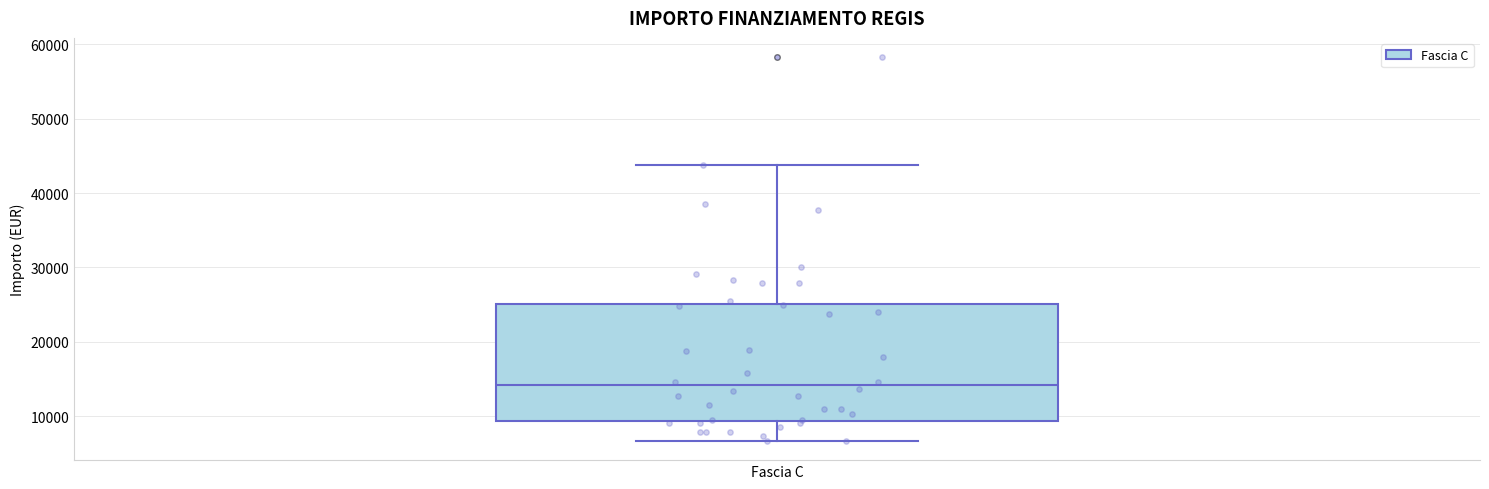

Read this box plot against the y-axis: the position of the median line, the range covered by the box, and the ends of both whiskers. The values are not printed on the chart, so give them approximately, as read against the axis.

median 14000, box 9000 to 25000, whiskers 7000 to 44000